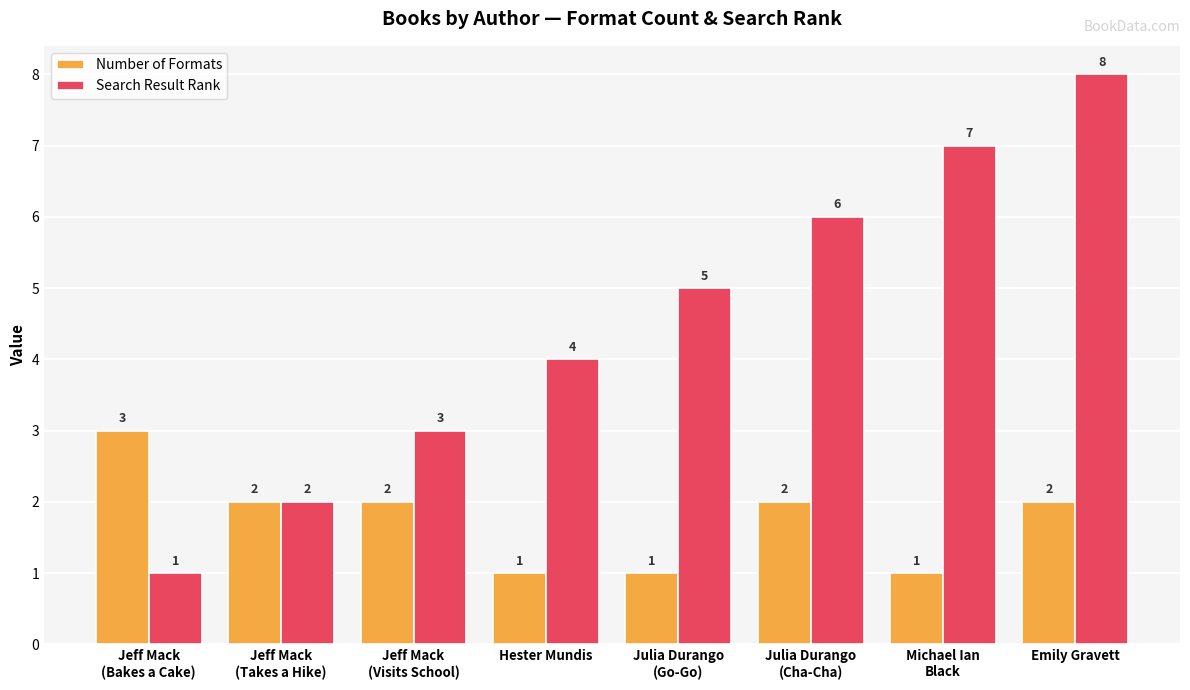

Which category has the highest value in the Number of Formats series?

Jeff Mack
(Bakes a Cake)